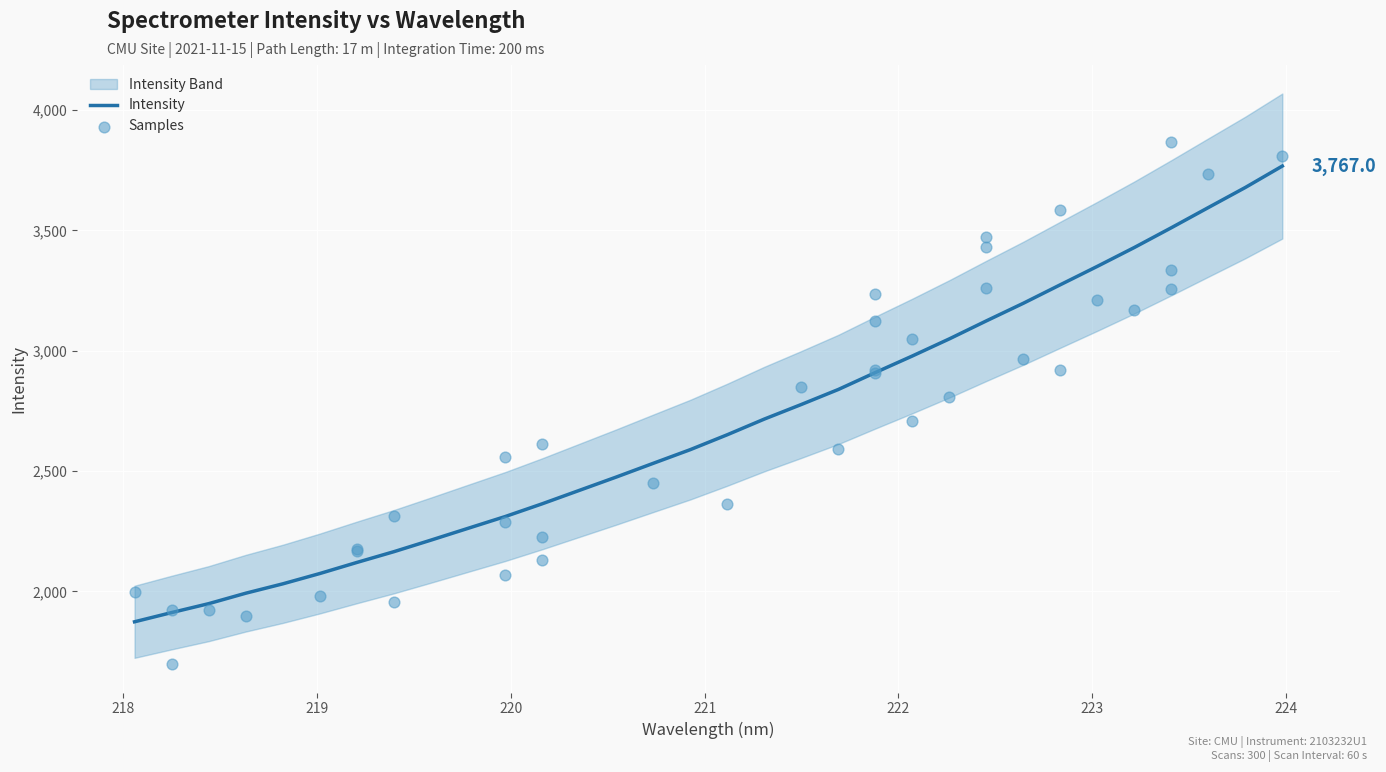

What is the change in value from 218.6332 to 221.6902?

+846.7